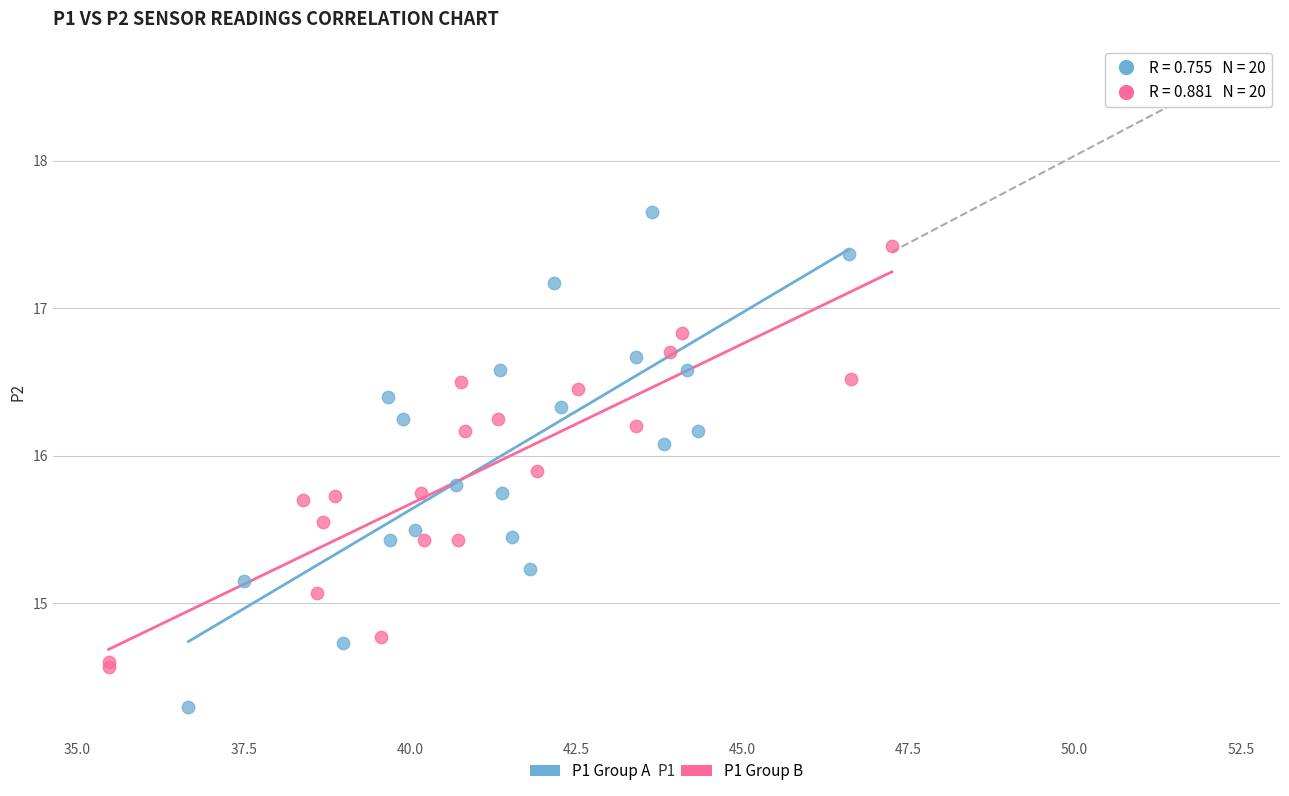

Which series has the largest Y range (max minus min)?

P1 Group A